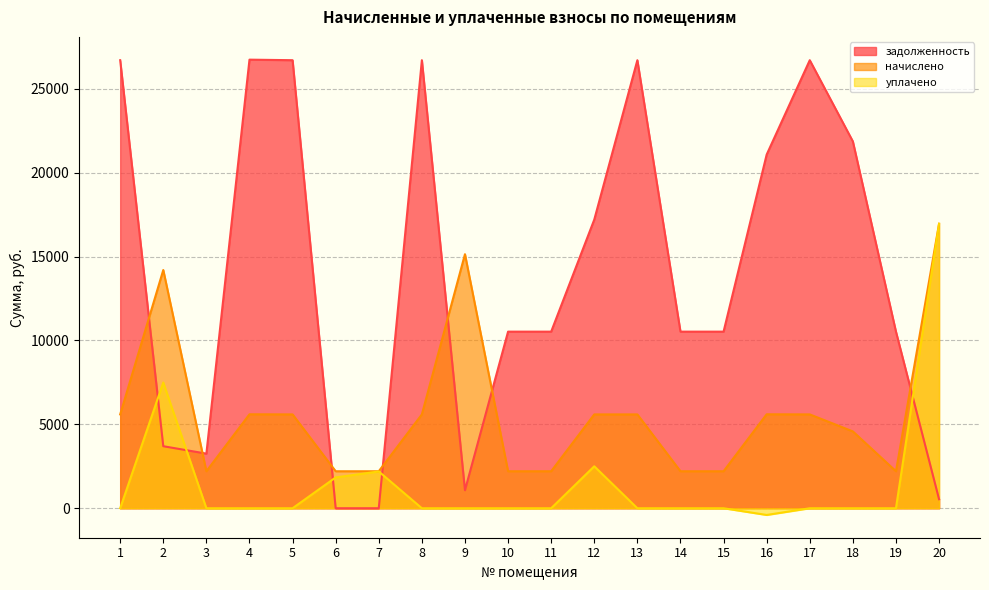

List the series in order of their overall mean, highest first.

задолженность, начислено, уплачено